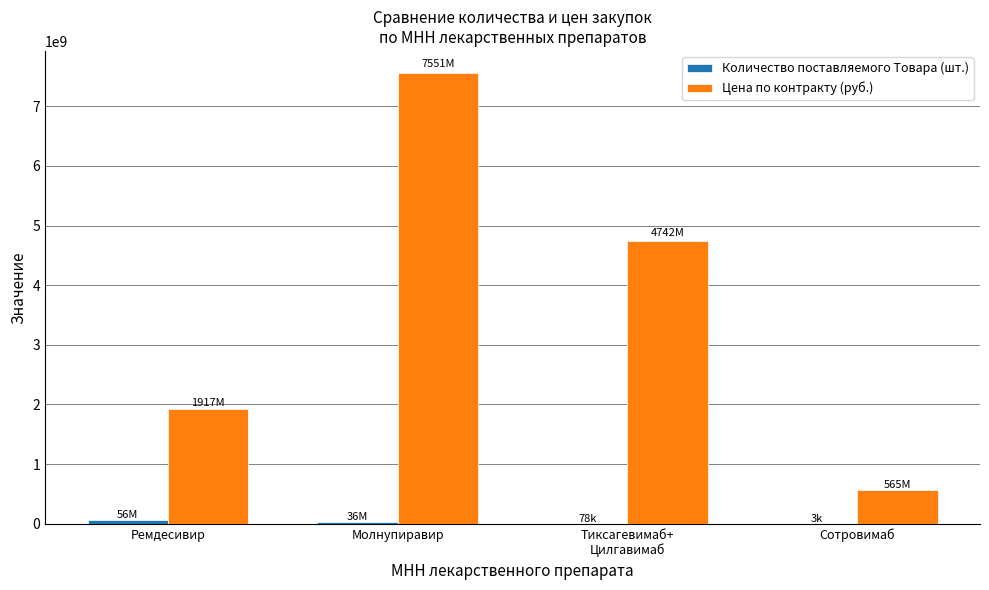

What is the spread (max minus min) of values at Ремдесивир?

1860356584